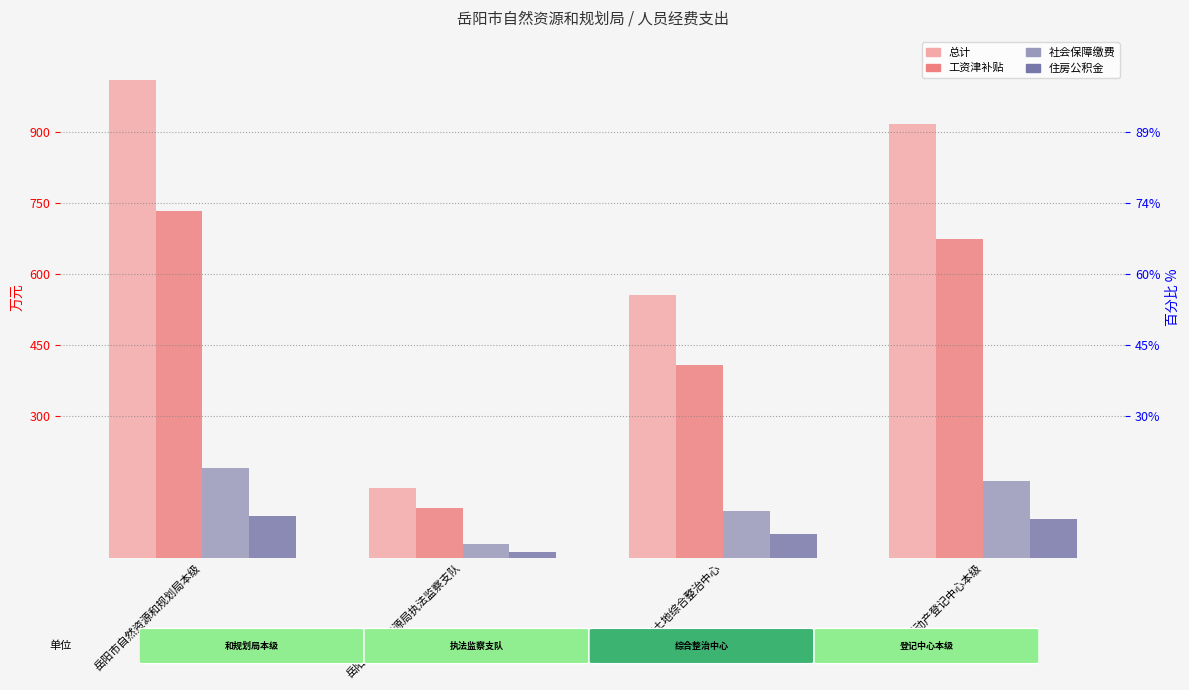

How many categories are shown in the chart?

4